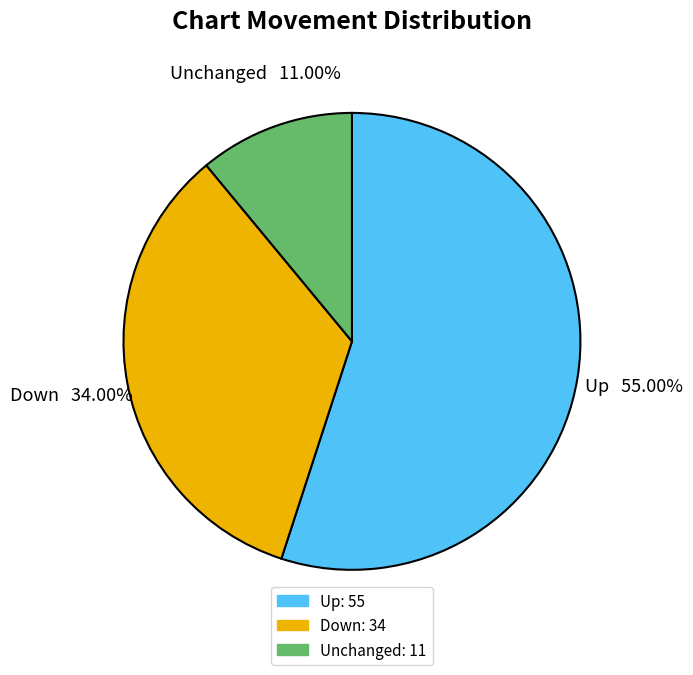

Is the sum of Down and Up greater than half?

Yes